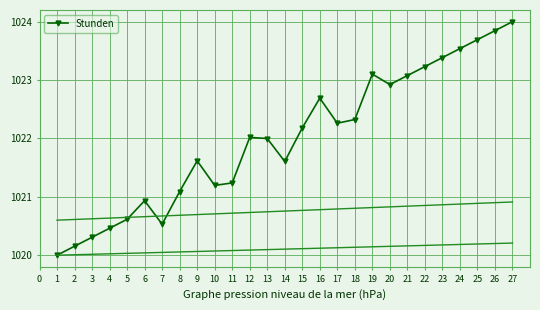

The Stunden series shows 1023.5 at 24. True or false?

True